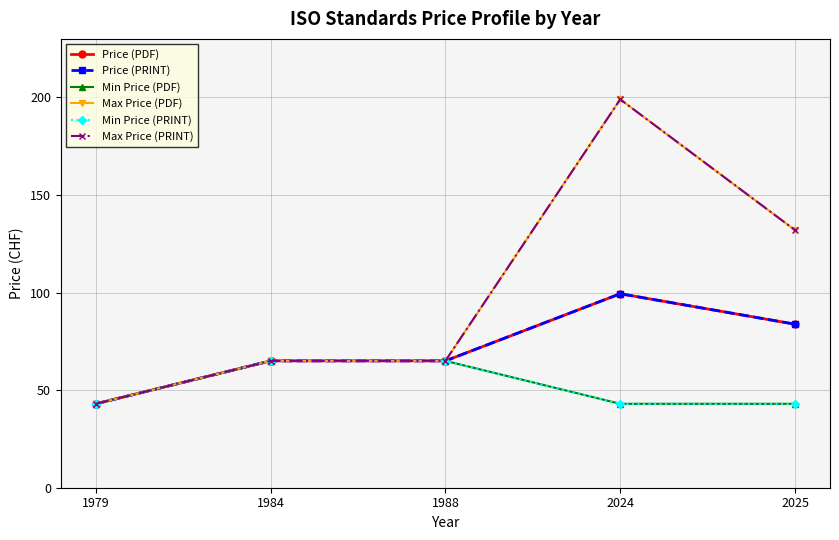

What is the lowest value of the Min Price (PDF) series?

43.0